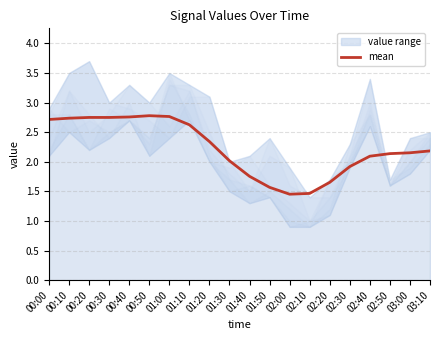

Rank the categories by value from lowest to highest.

02:00, 02:10, 01:50, 02:20, 01:40, 02:30, 01:30, 02:40, 02:50, 03:00, 03:10, 01:20, 01:10, 00:00, 00:10, 00:30, 00:20, 00:40, 01:00, 00:50